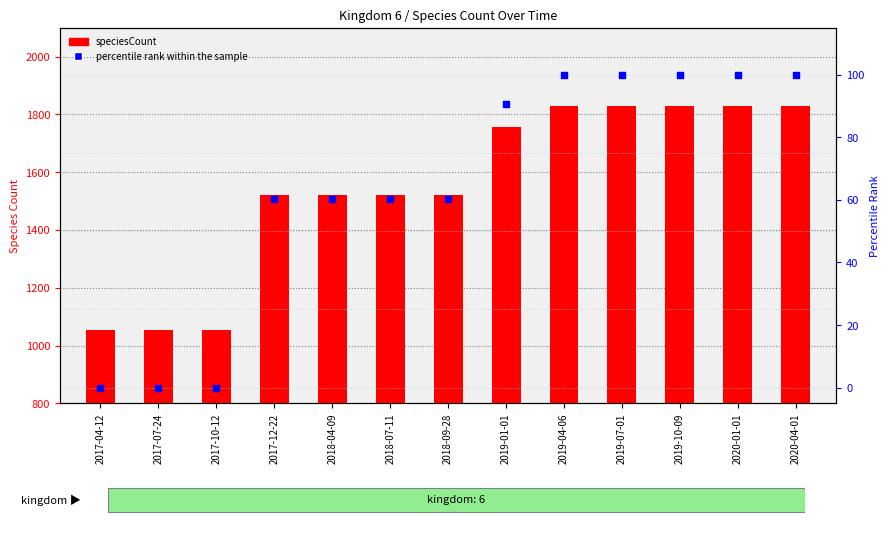

At which category is the sum across all series the highest?

2019-04-06